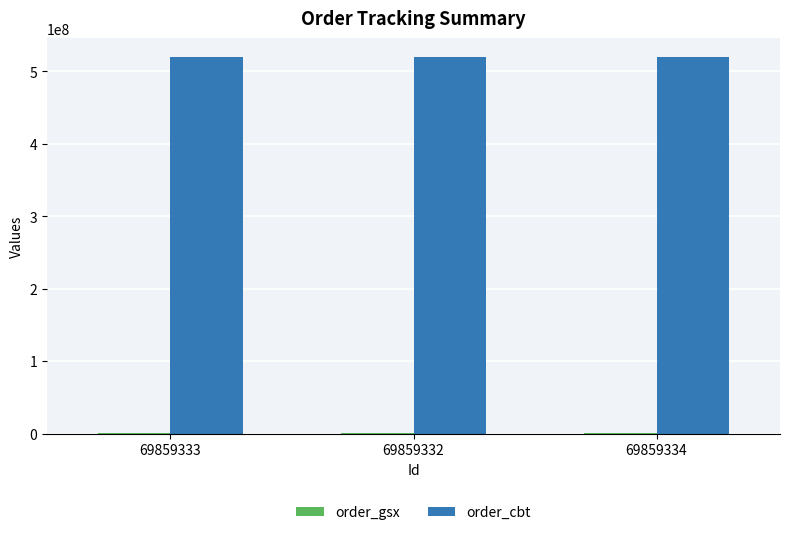

Which series has the largest total across all categories?

order_cbt